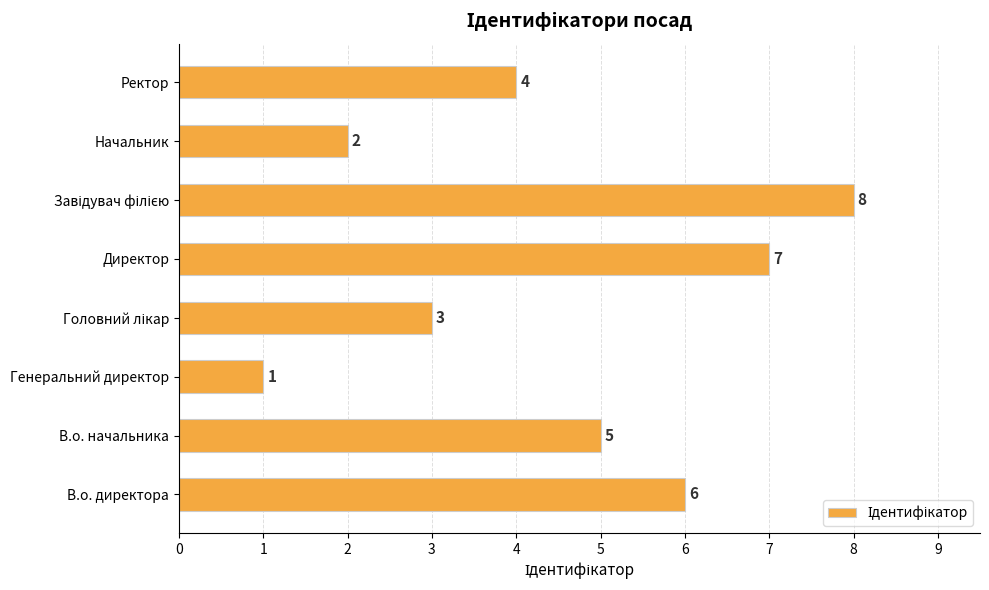

Does the chart contain any negative values?

No